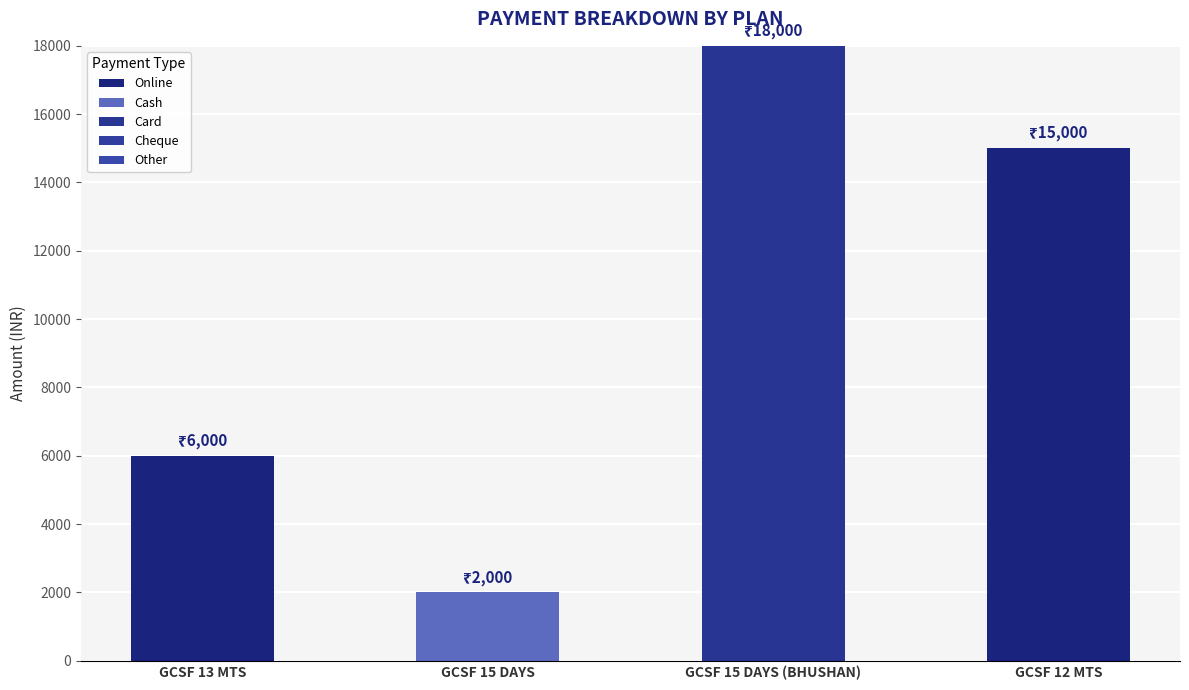

How many categories are shown in the chart?

4